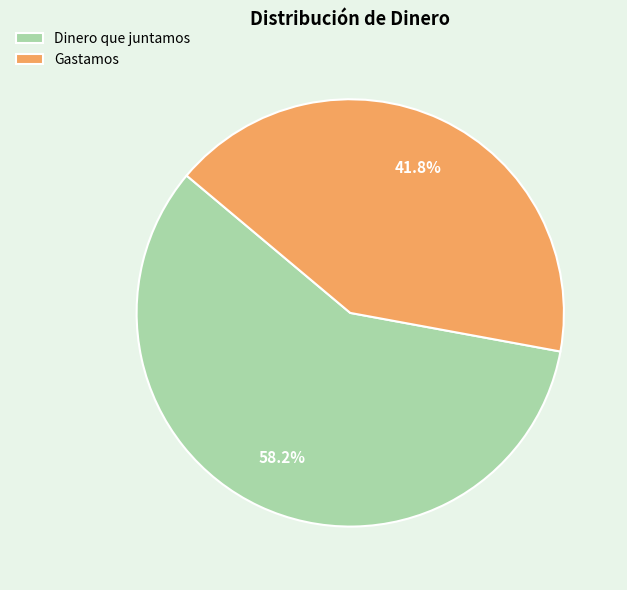

To the nearest percent, what is the difference between the largest and smallest slice percentages?

16%